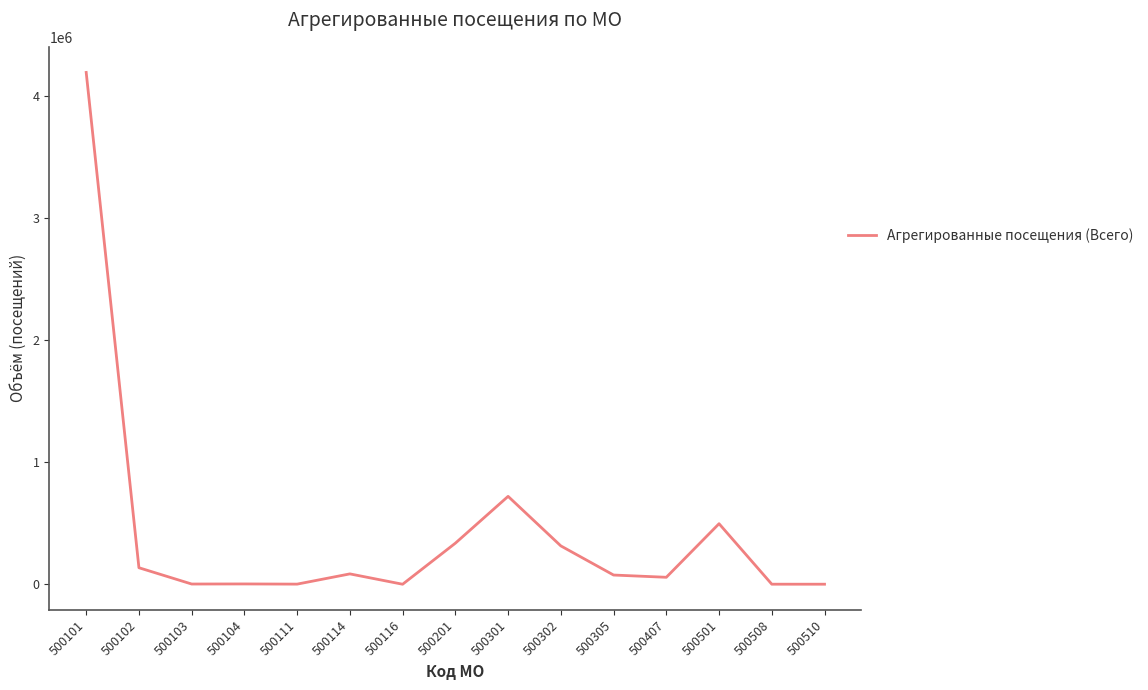

Which label corresponds to the largest value in the chart?

500101